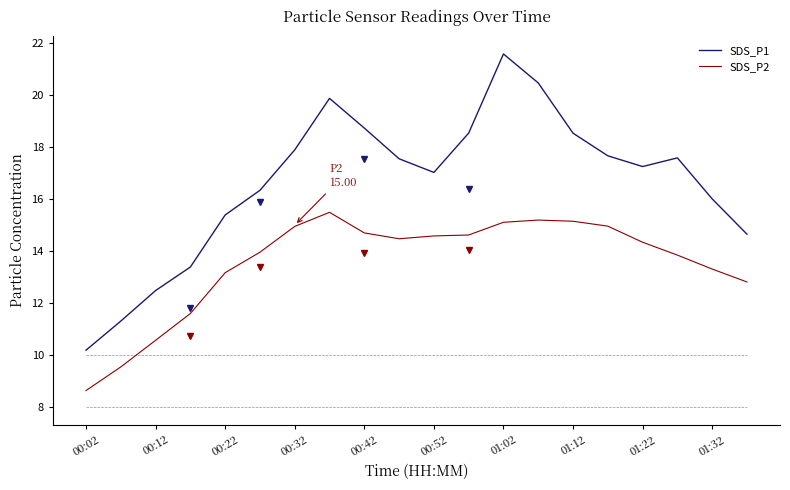

True or false: SDS_P1 has a value of 17.9 at 00:32.

True